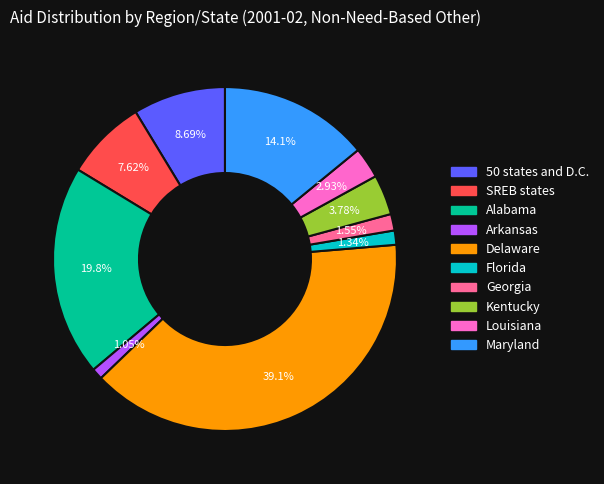

Between Georgia and 50 states and D.C., which is larger?

50 states and D.C.